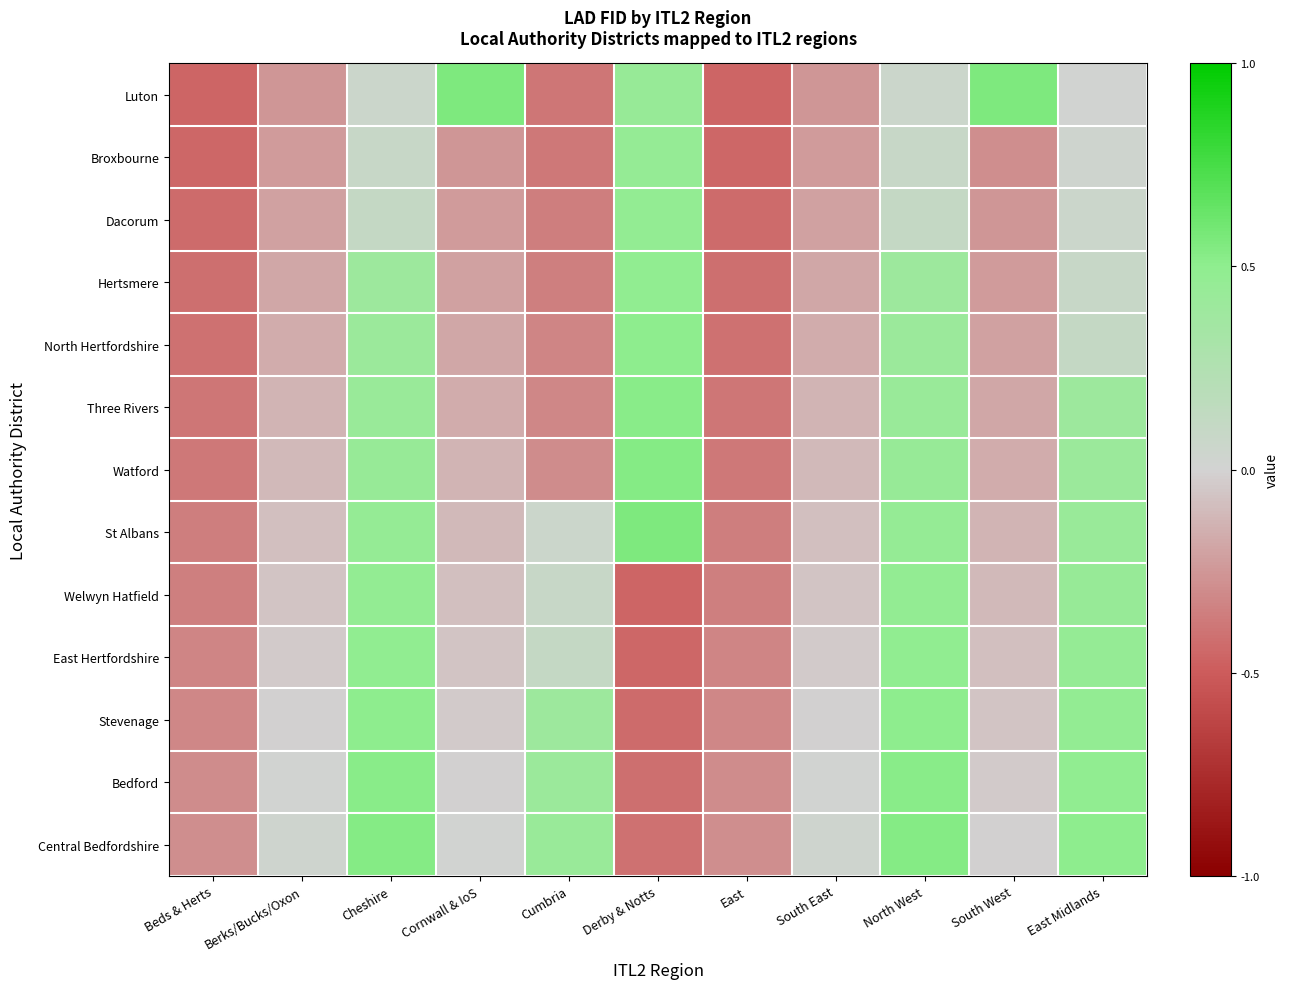

Reading left to right, transcribe all the data shown in this chart.

Luton: Beds & Herts=-0.5	Berks/Bucks/Oxon=-0.3	Cheshire=0.1	Cornwall & IoS=0.6	Cumbria=-0.4	Derby & Notts=0.4	East=-0.5	South East=-0.3	North West=0.1	South West=0.6	East Midlands=0.0
Broxbourne: Beds & Herts=-0.5	Berks/Bucks/Oxon=-0.2	Cheshire=0.1	Cornwall & IoS=-0.3	Cumbria=-0.4	Derby & Notts=0.5	East=-0.5	South East=-0.2	North West=0.1	South West=-0.3	East Midlands=0.0
Dacorum: Beds & Herts=-0.4	Berks/Bucks/Oxon=-0.2	Cheshire=0.1	Cornwall & IoS=-0.2	Cumbria=-0.4	Derby & Notts=0.5	East=-0.4	South East=-0.2	North West=0.1	South West=-0.3	East Midlands=0.1
Hertsmere: Beds & Herts=-0.4	Berks/Bucks/Oxon=-0.2	Cheshire=0.4	Cornwall & IoS=-0.2	Cumbria=-0.3	Derby & Notts=0.5	East=-0.4	South East=-0.2	North West=0.4	South West=-0.2	East Midlands=0.1
North Hertfordshire: Beds & Herts=-0.4	Berks/Bucks/Oxon=-0.2	Cheshire=0.4	Cornwall & IoS=-0.2	Cumbria=-0.3	Derby & Notts=0.5	East=-0.4	South East=-0.2	North West=0.4	South West=-0.2	East Midlands=0.1
Three Rivers: Beds & Herts=-0.4	Berks/Bucks/Oxon=-0.1	Cheshire=0.4	Cornwall & IoS=-0.2	Cumbria=-0.3	Derby & Notts=0.5	East=-0.4	South East=-0.1	North West=0.4	South West=-0.2	East Midlands=0.4
Watford: Beds & Herts=-0.4	Berks/Bucks/Oxon=-0.1	Cheshire=0.4	Cornwall & IoS=-0.1	Cumbria=-0.3	Derby & Notts=0.5	East=-0.4	South East=-0.1	North West=0.4	South West=-0.2	East Midlands=0.4
St Albans: Beds & Herts=-0.4	Berks/Bucks/Oxon=-0.1	Cheshire=0.5	Cornwall & IoS=-0.1	Cumbria=0.1	Derby & Notts=0.6	East=-0.4	South East=-0.1	North West=0.5	South West=-0.1	East Midlands=0.4
Welwyn Hatfield: Beds & Herts=-0.3	Berks/Bucks/Oxon=-0.1	Cheshire=0.5	Cornwall & IoS=-0.1	Cumbria=0.1	Derby & Notts=-0.5	East=-0.3	South East=-0.1	North West=0.5	South West=-0.1	East Midlands=0.4
East Hertfordshire: Beds & Herts=-0.3	Berks/Bucks/Oxon=-0.0	Cheshire=0.5	Cornwall & IoS=-0.1	Cumbria=0.1	Derby & Notts=-0.5	East=-0.3	South East=-0.0	North West=0.5	South West=-0.1	East Midlands=0.5
Stevenage: Beds & Herts=-0.3	Berks/Bucks/Oxon=-0.0	Cheshire=0.5	Cornwall & IoS=-0.0	Cumbria=0.4	Derby & Notts=-0.4	East=-0.3	South East=-0.0	North West=0.5	South West=-0.1	East Midlands=0.5
Bedford: Beds & Herts=-0.3	Berks/Bucks/Oxon=0.0	Cheshire=0.5	Cornwall & IoS=-0.0	Cumbria=0.4	Derby & Notts=-0.4	East=-0.3	South East=0.0	North West=0.5	South West=-0.0	East Midlands=0.5
Central Bedfordshire: Beds & Herts=-0.3	Berks/Bucks/Oxon=0.0	Cheshire=0.5	Cornwall & IoS=0.0	Cumbria=0.4	Derby & Notts=-0.4	East=-0.3	South East=0.0	North West=0.5	South West=-0.0	East Midlands=0.5